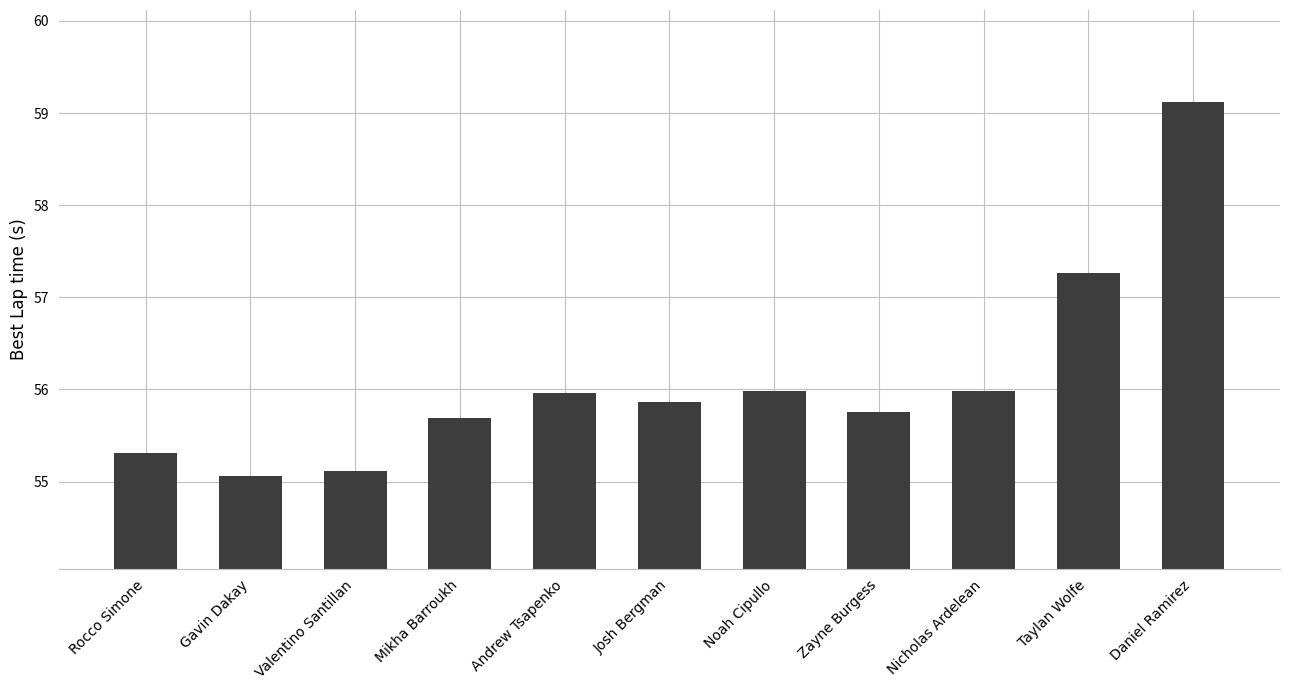

What is the label of the 3rd bar from the right?

Nicholas Ardelean